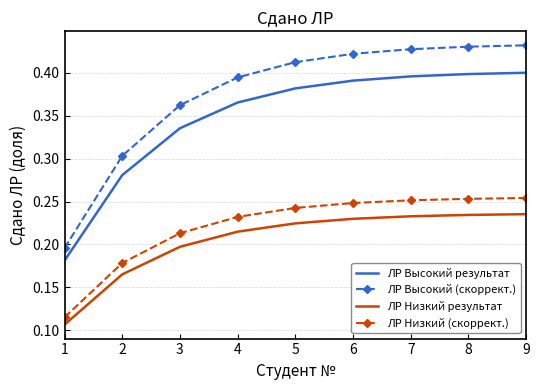

Which series has the largest range (max minus min)?

ЛР Высокий (скоррект.)